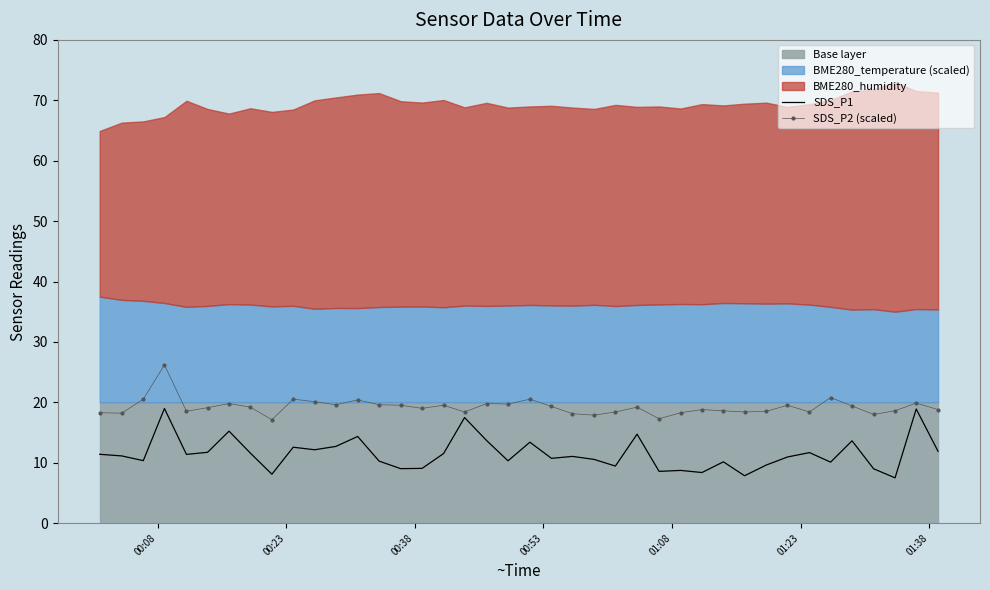

What is the highest value of the SDS_P2 (scaled) series?

26.2